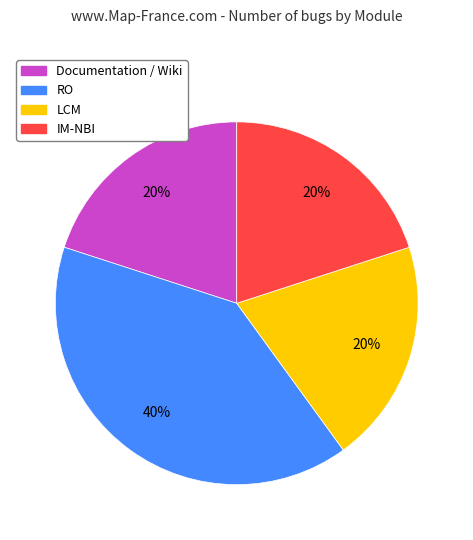

What is the largest slice in the pie chart?

RO